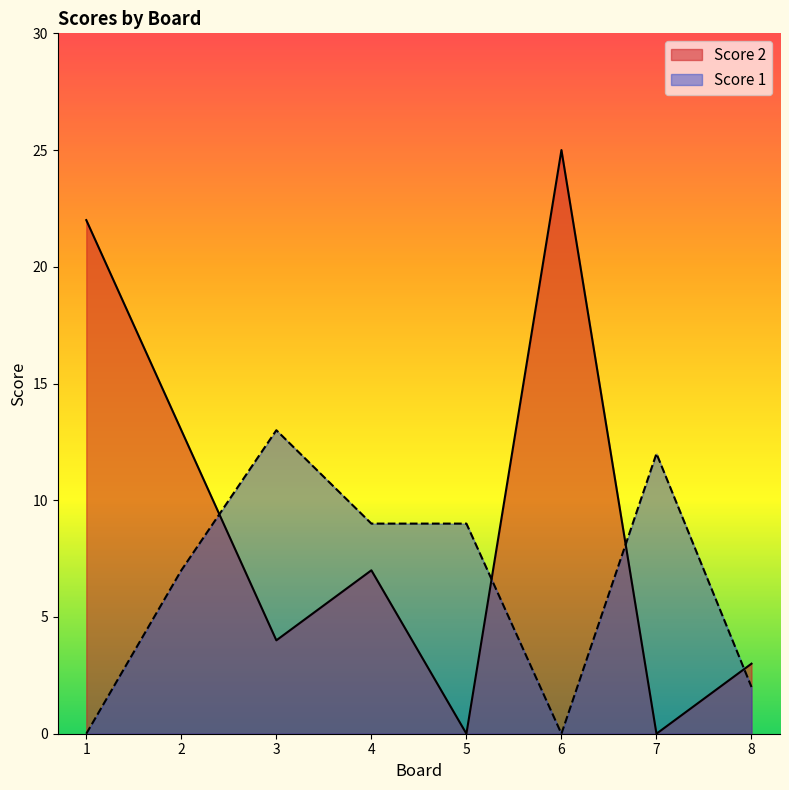

Rank the series at 4 from lowest to highest value.

Score 2, Score 1